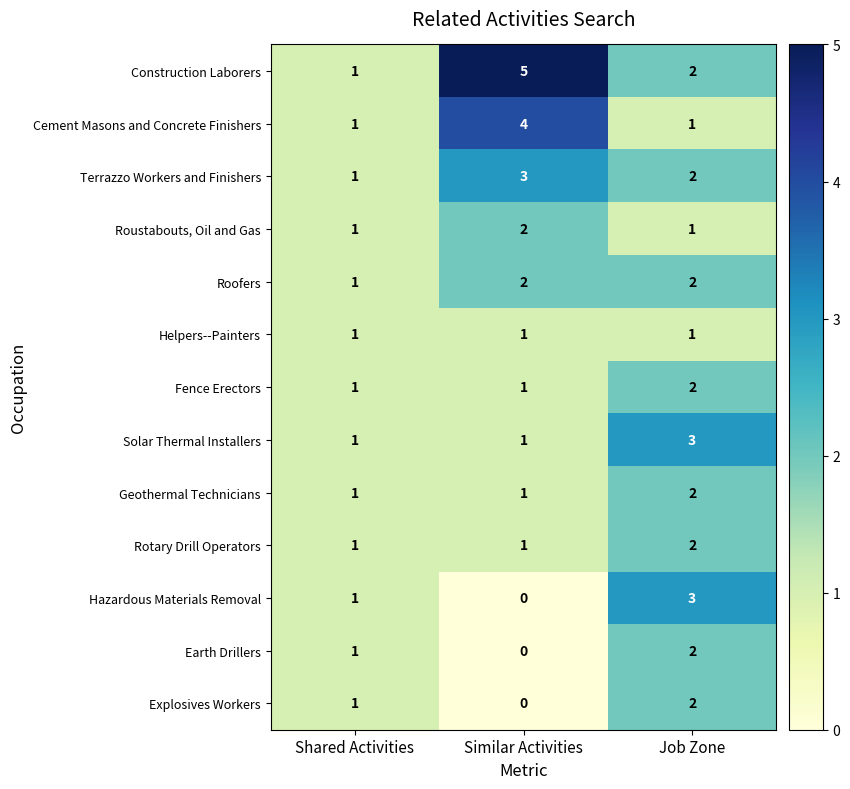

What is the sum of the Geothermal Technicians values at Shared Activities and Job Zone?

3